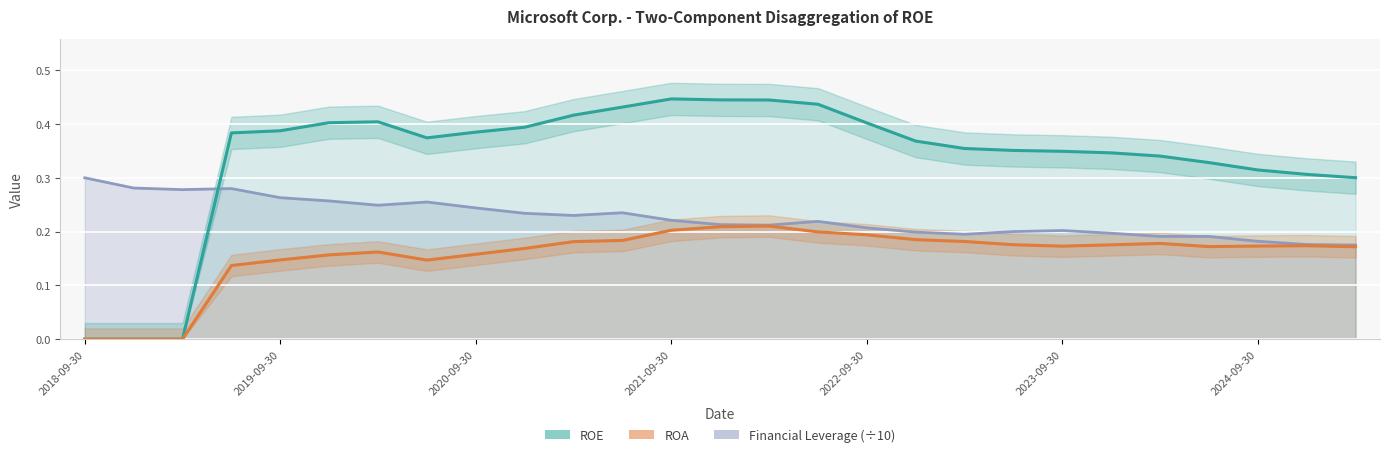

Where is the first local maximum for ROE?

2020-03-31